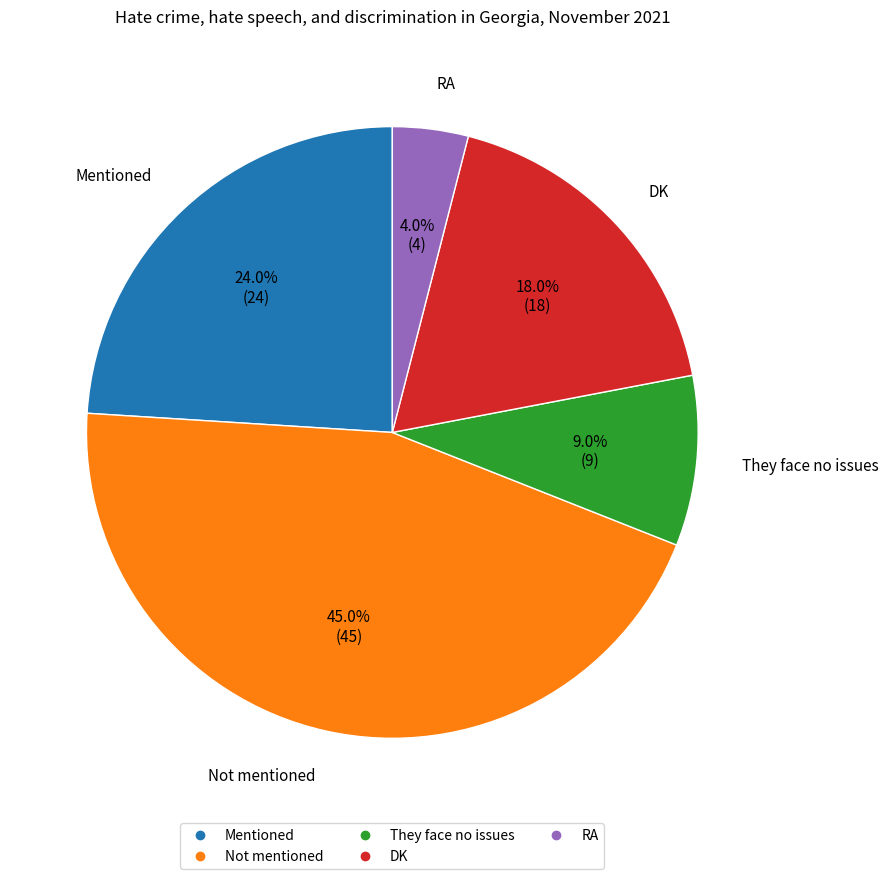

How many segments does this pie chart have?

5